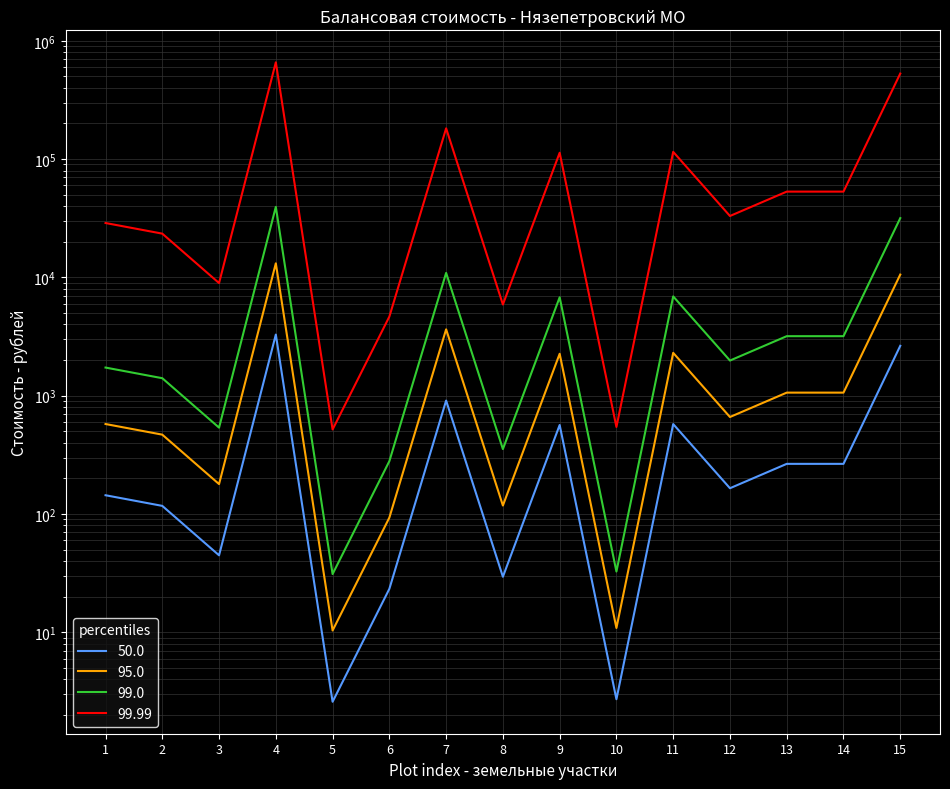

What is the approximate value of 99.99 at 3?

8953.2